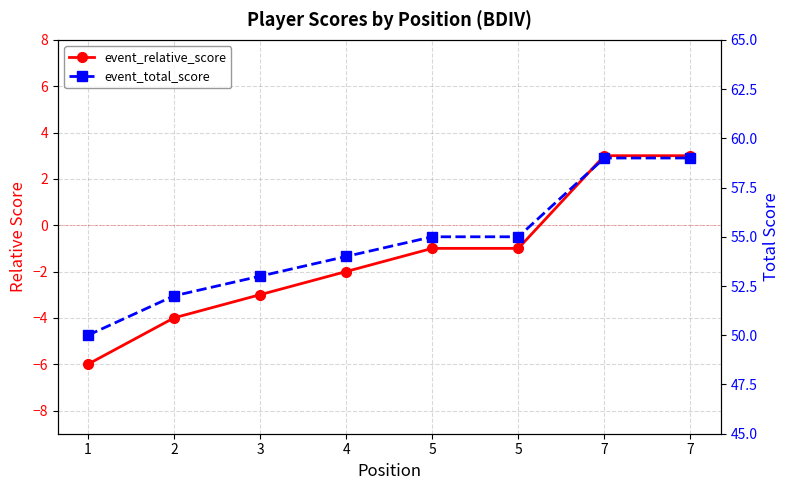

At which label is event_total_score closest to 54?

4